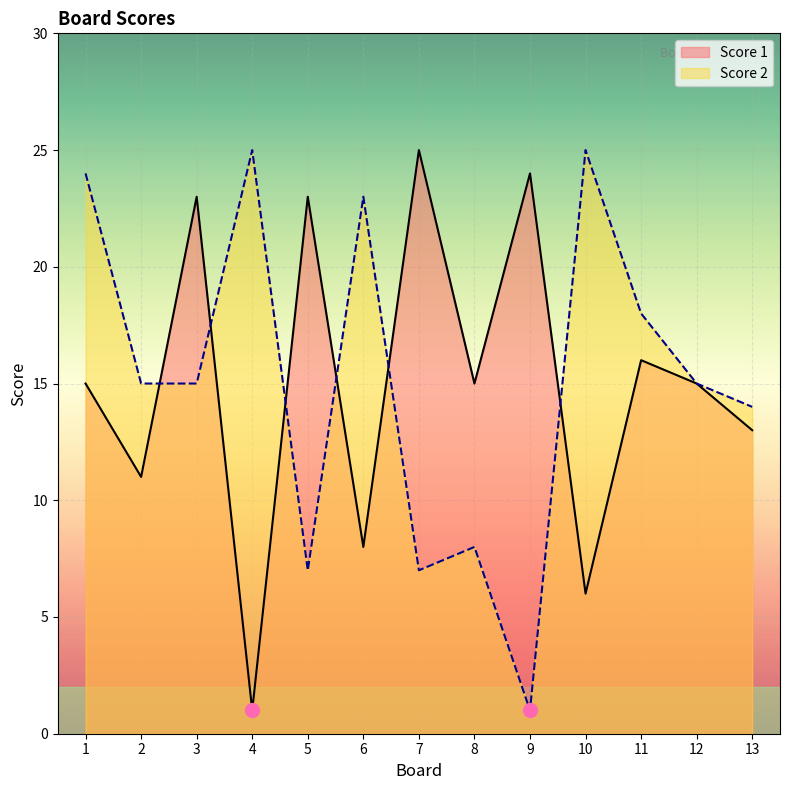

How many values in the Score 2 series exceed 15?

5